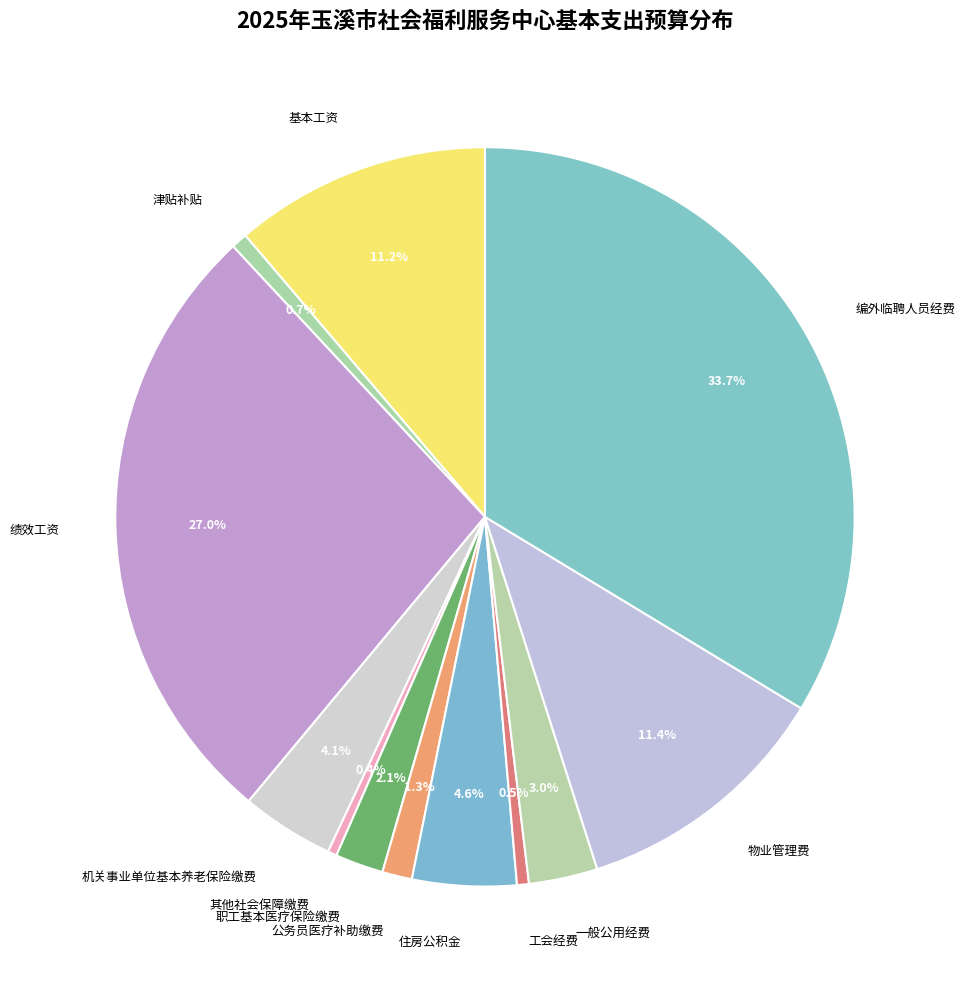

Count the number of slices in the pie.

12